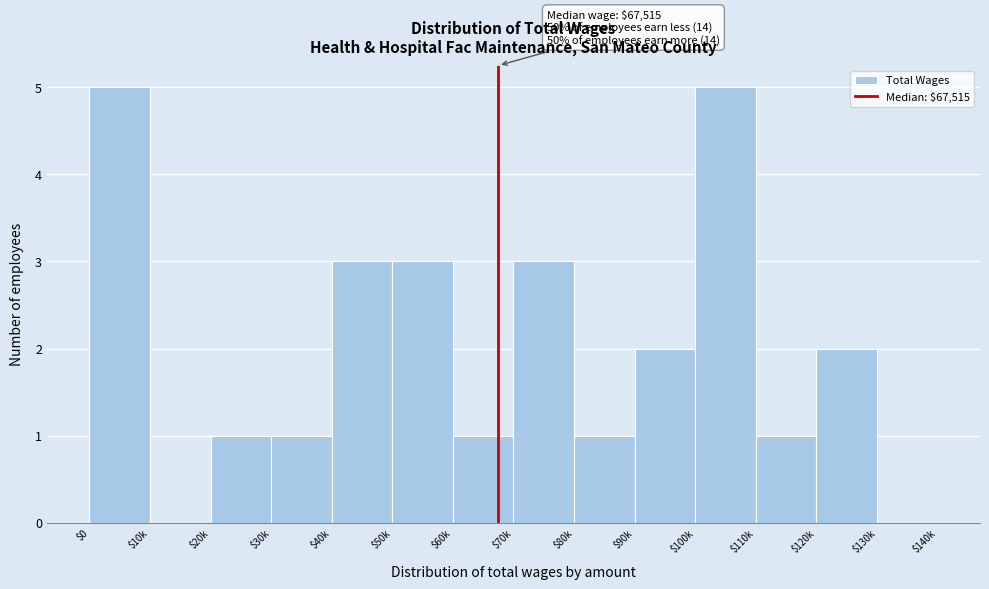

Is it true that the value at $60k is 1?

True